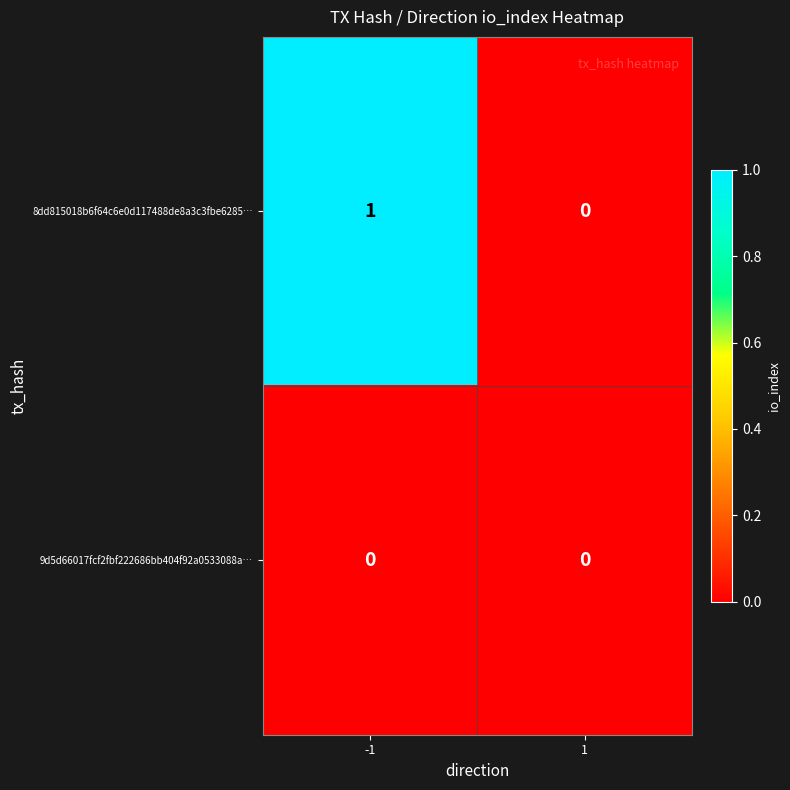

Between -1 and 1, which series saw the biggest shift?

8dd815018b6f64c6e0d117488de8a3c3fbe6285…